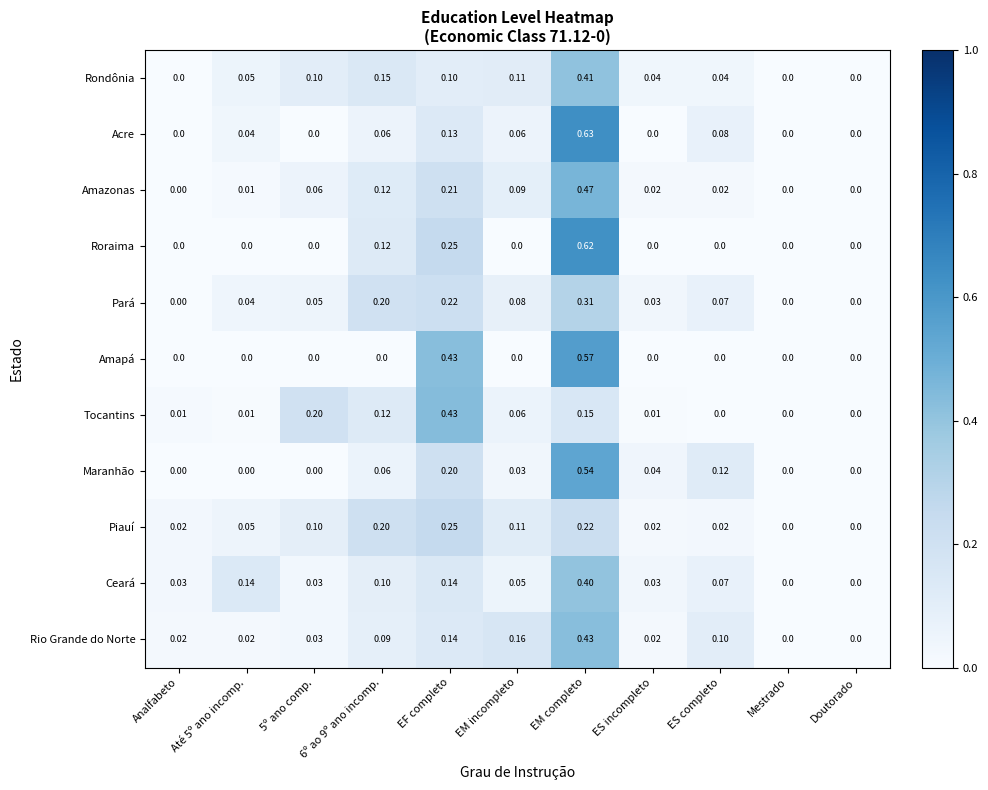

How many series are shown in this chart?

11